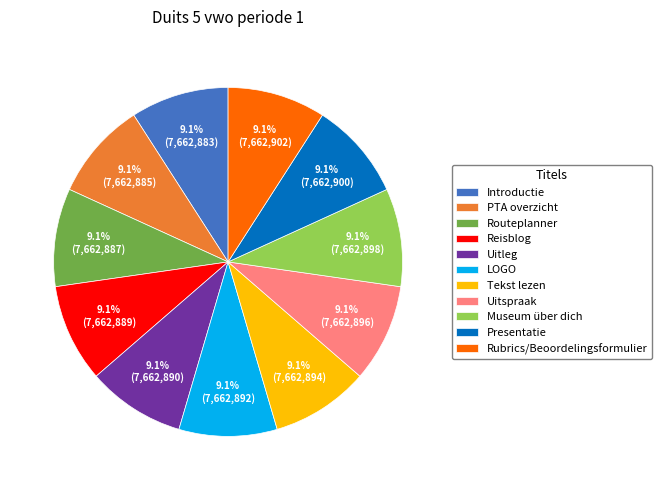

How many slices are in this pie chart?

11